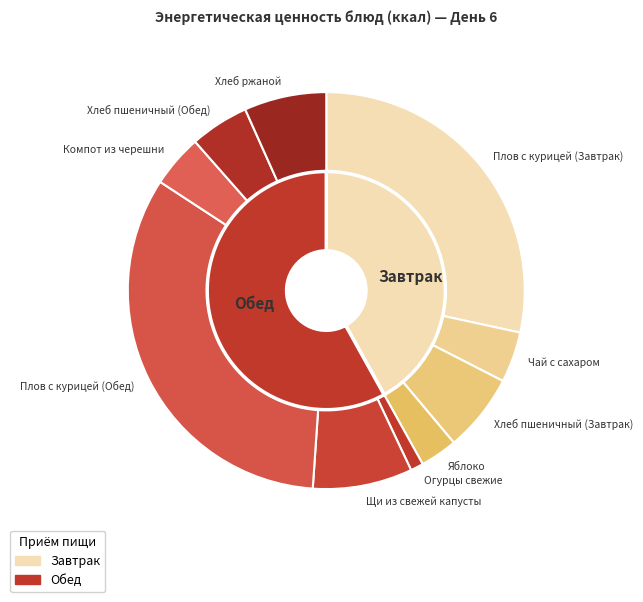

How many segments does this pie chart have?

10